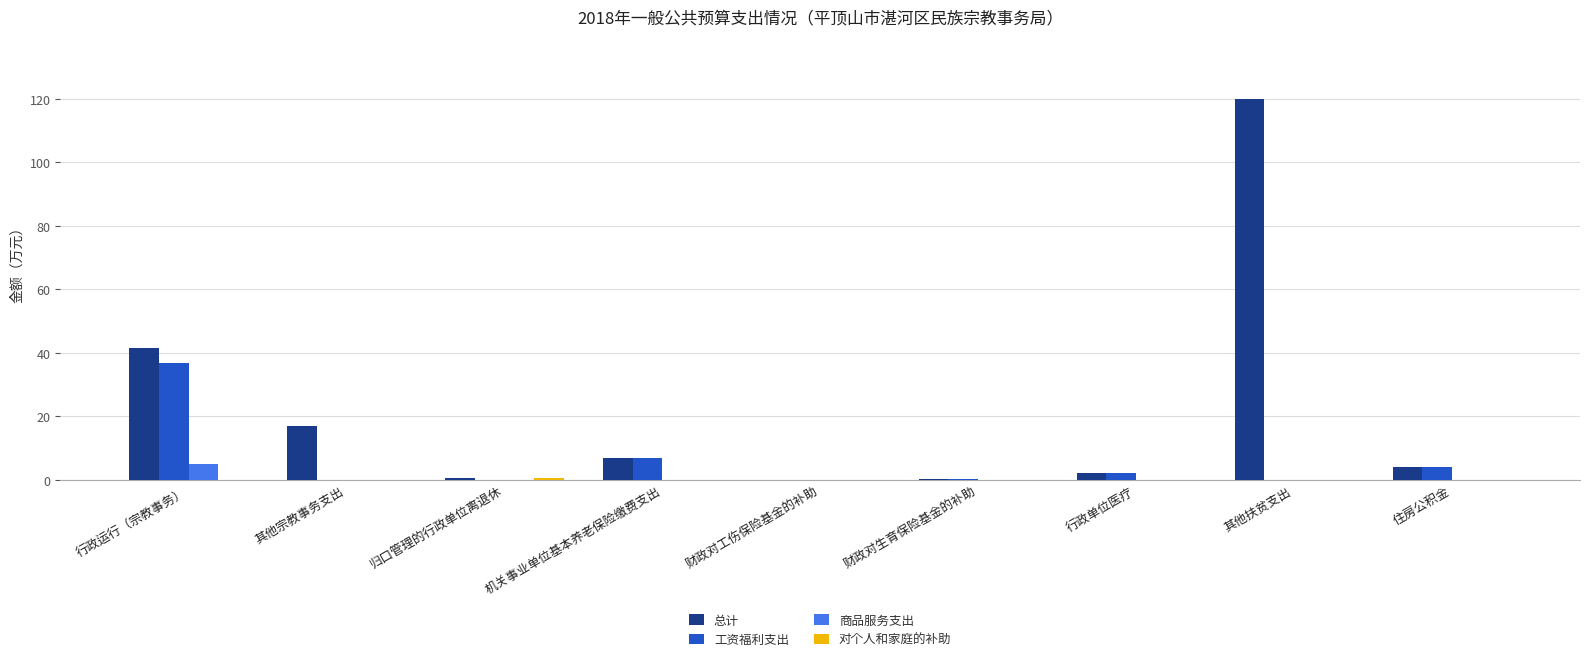

Which category has the highest value across all series?

其他扶贫支出